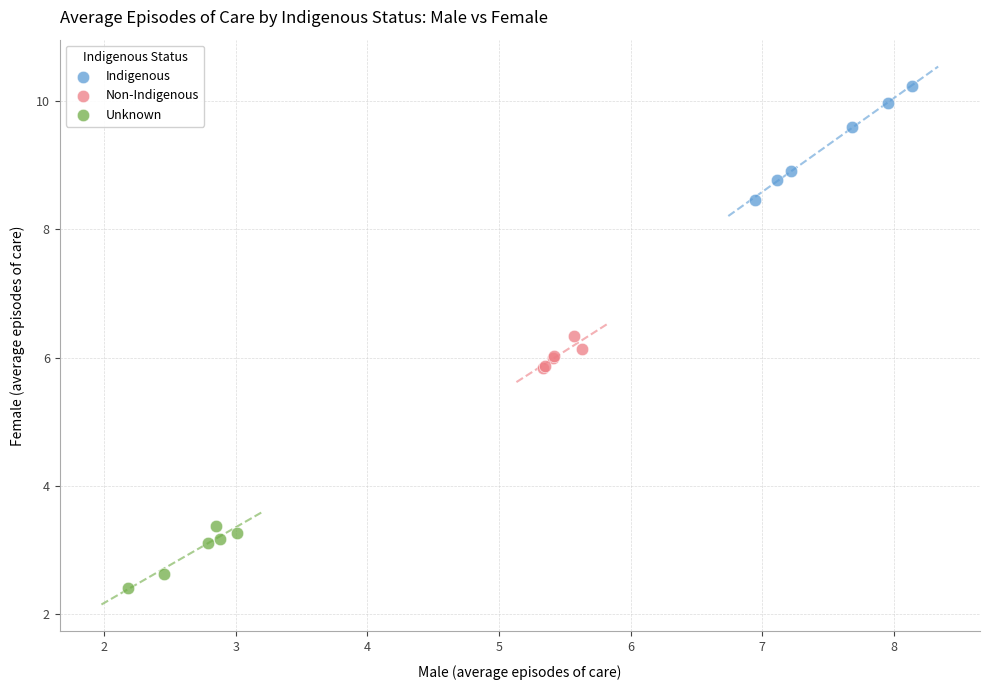

Which series contains the highest Y value?

Indigenous